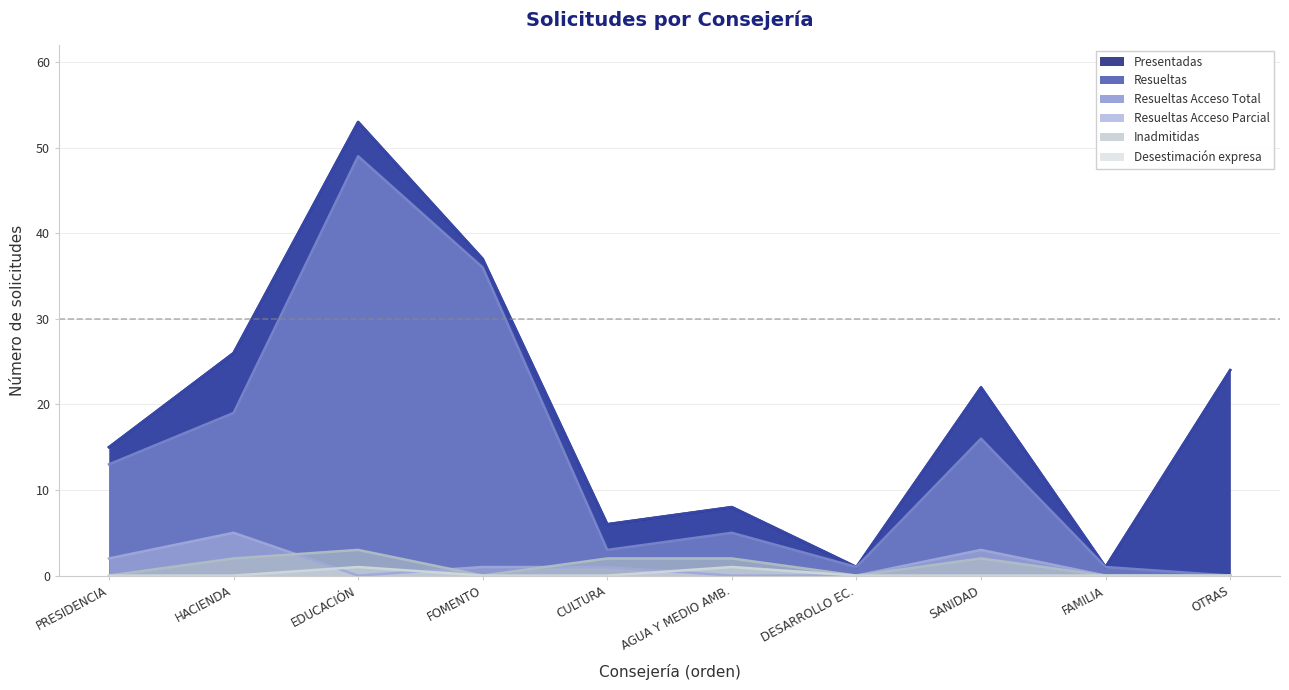

Does the chart have visible grid lines?

Yes